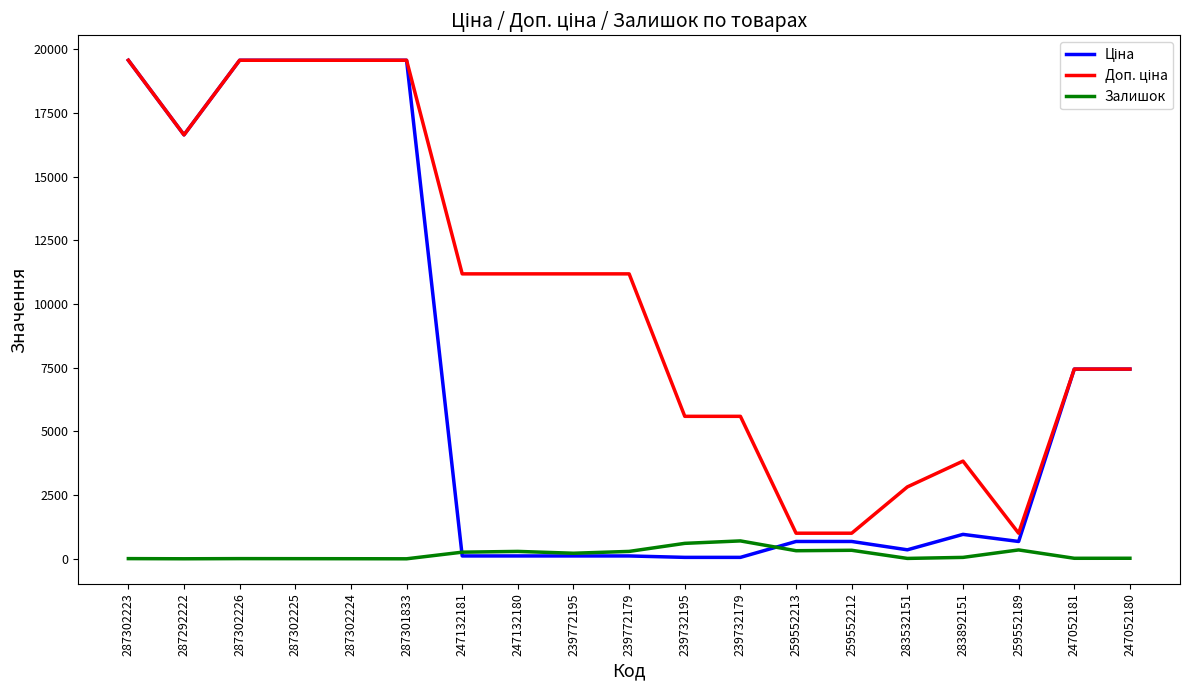

Does the chart display data point markers on the line(s)?

No